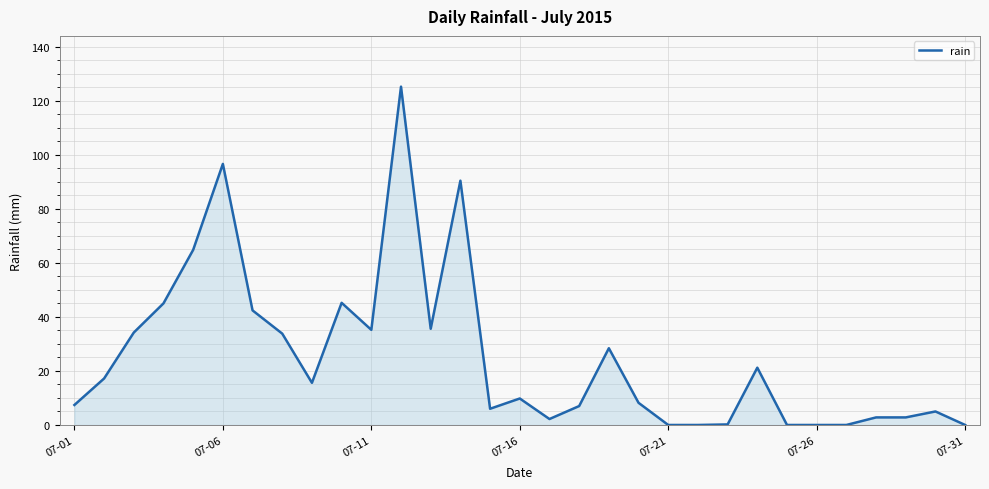

What is the difference between the maximum and second lowest values?

125.2